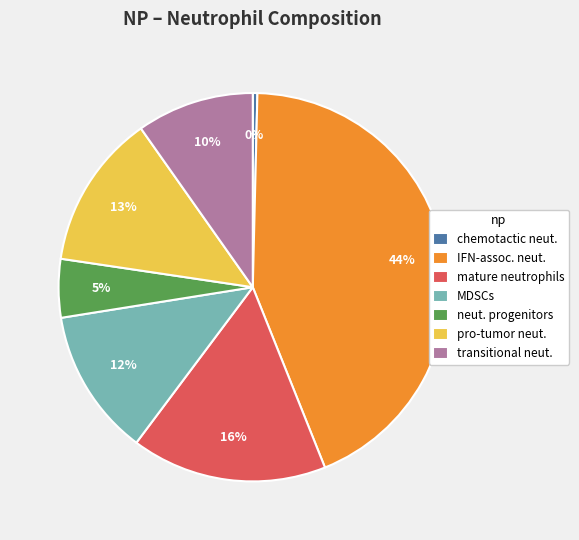

Which slice is the largest?

IFN-assoc. neut.